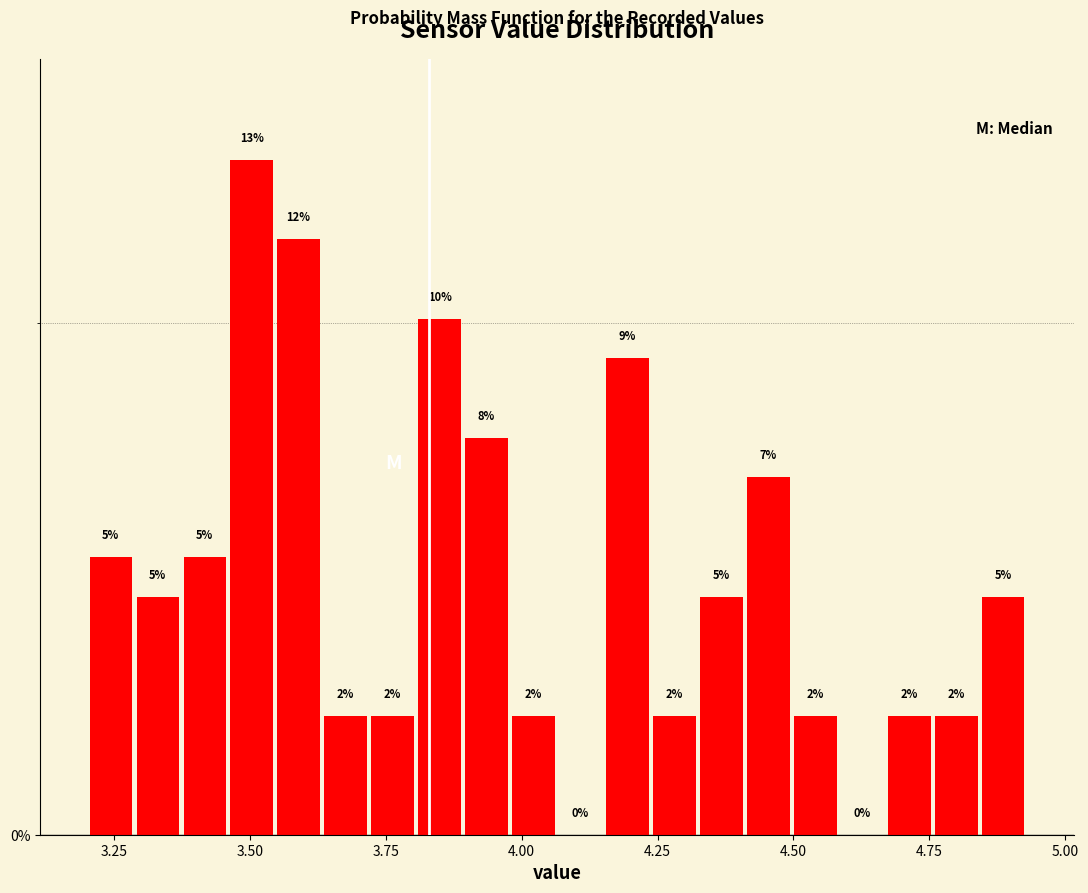

Around what value on the x-axis is the tallest bar? Give the approximate position of its centre, as read against the axis.

3.50